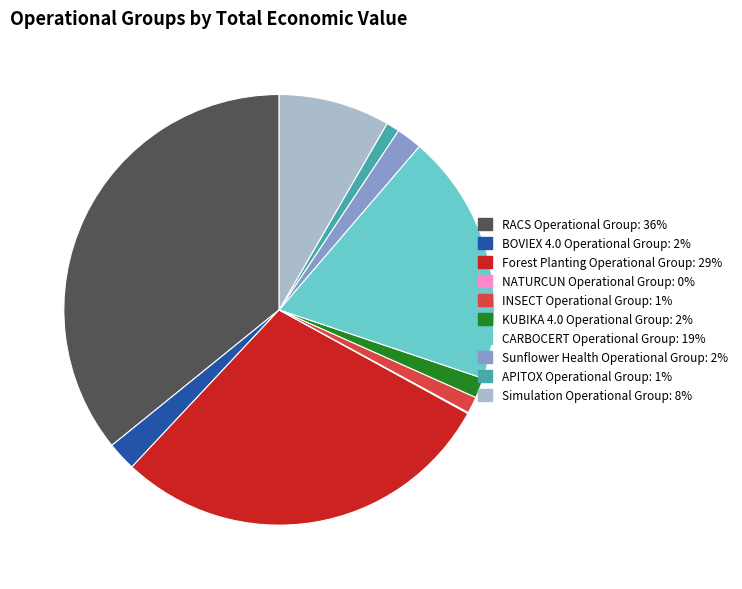

Do Forest Planting Operational Group and APITOX Operational Group together represent more than half of the pie?

No